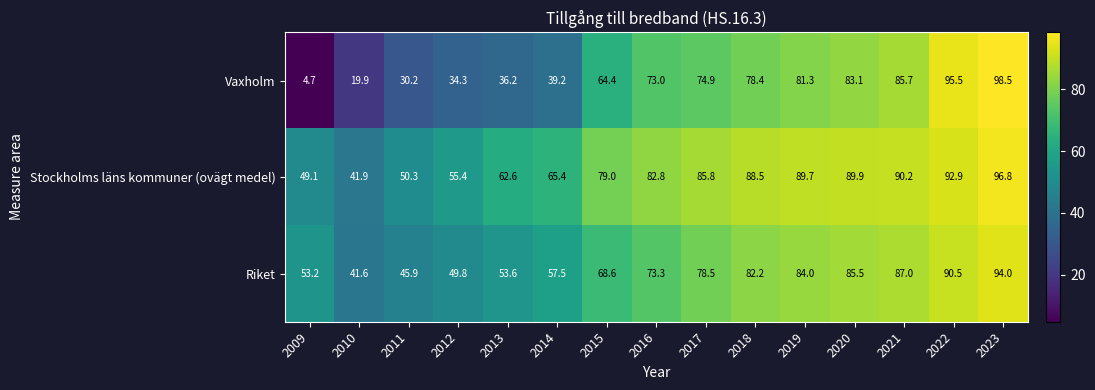

How many data points does each series have?

15